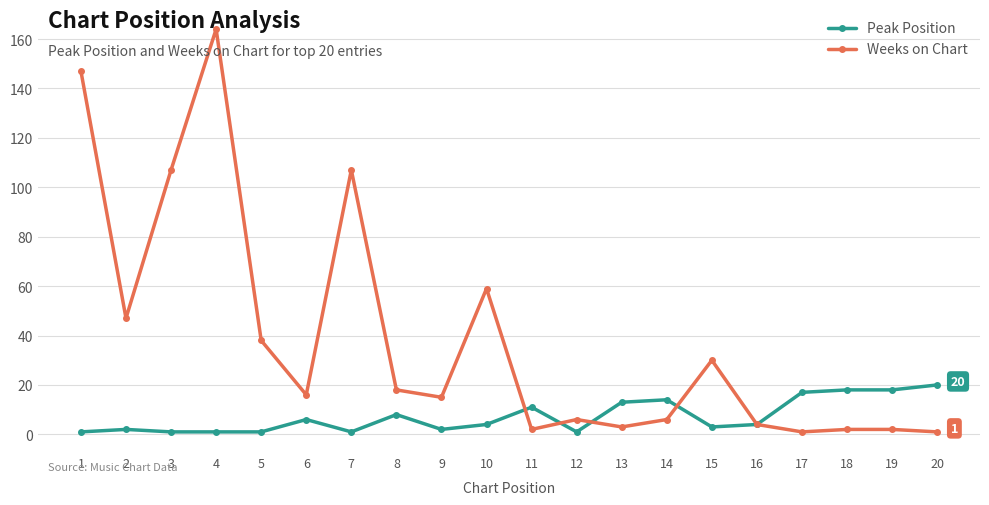

At which category is the sum across all series the highest?

4